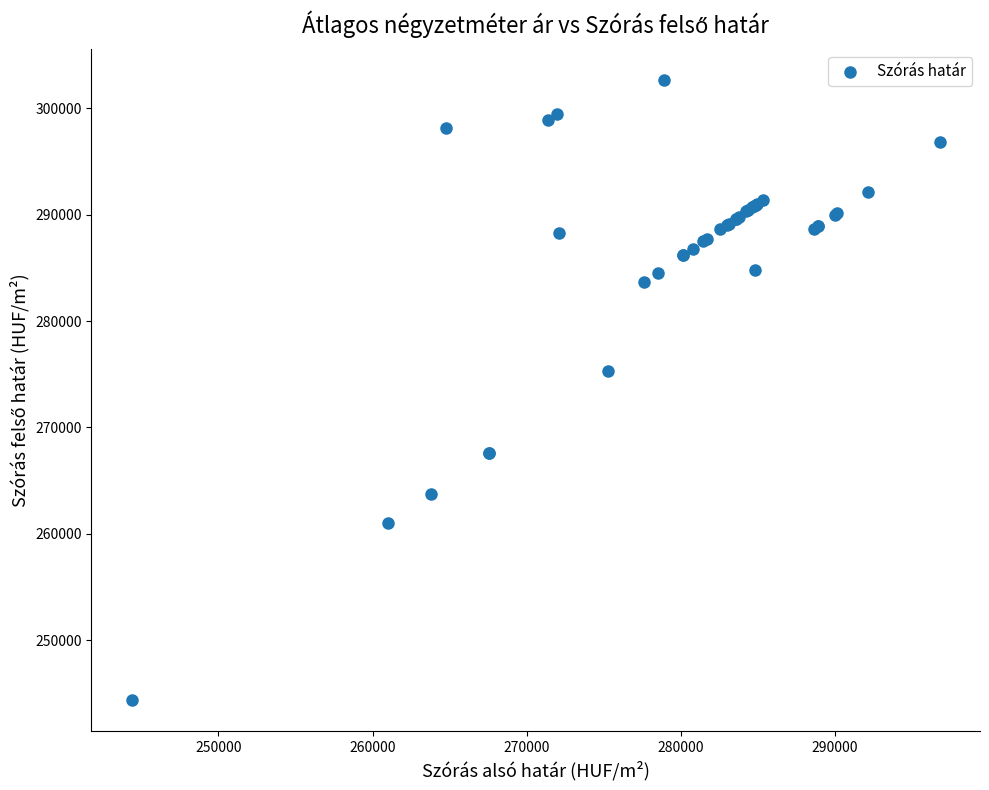

What Y value in the scatter plot is closest to 273503?

275304